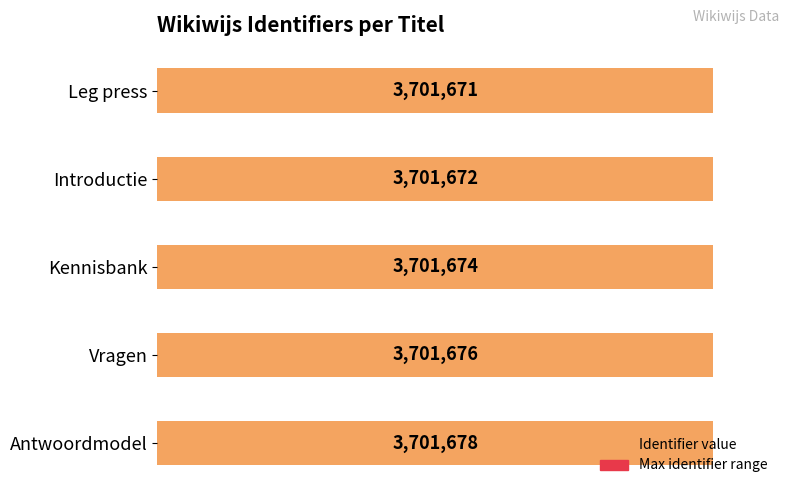

How many data points in Identifier are above 3701674?

2